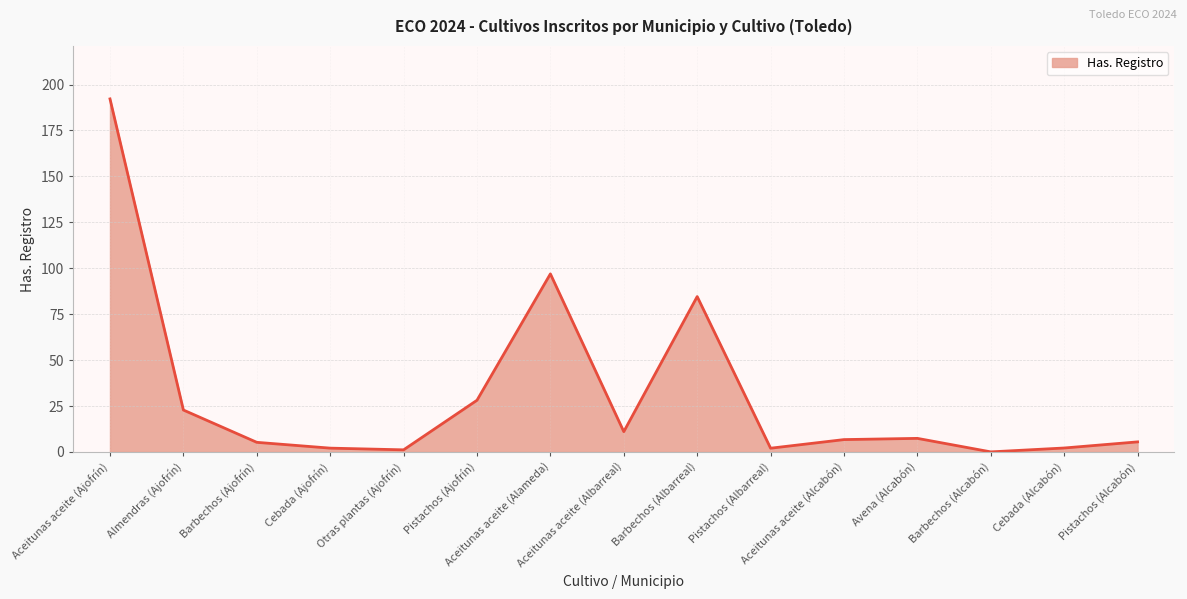

What is the difference between the values at Barbechos (Alcabón) and Avena (Alcabón)?

7.4